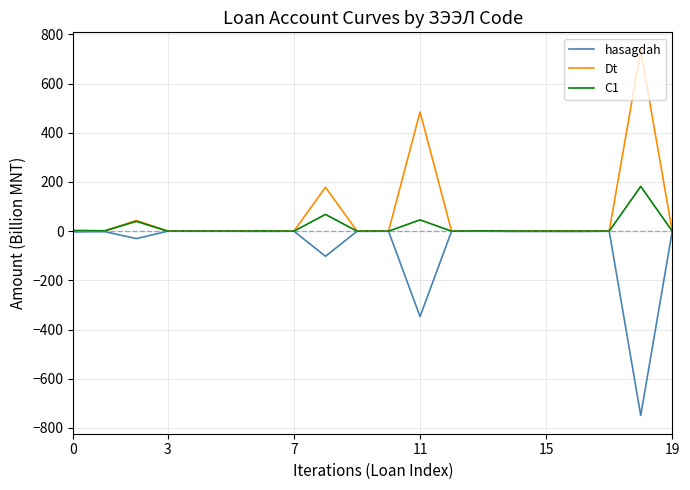

List the series in order of their peak value, lowest first.

hasagdah, C1, Dt